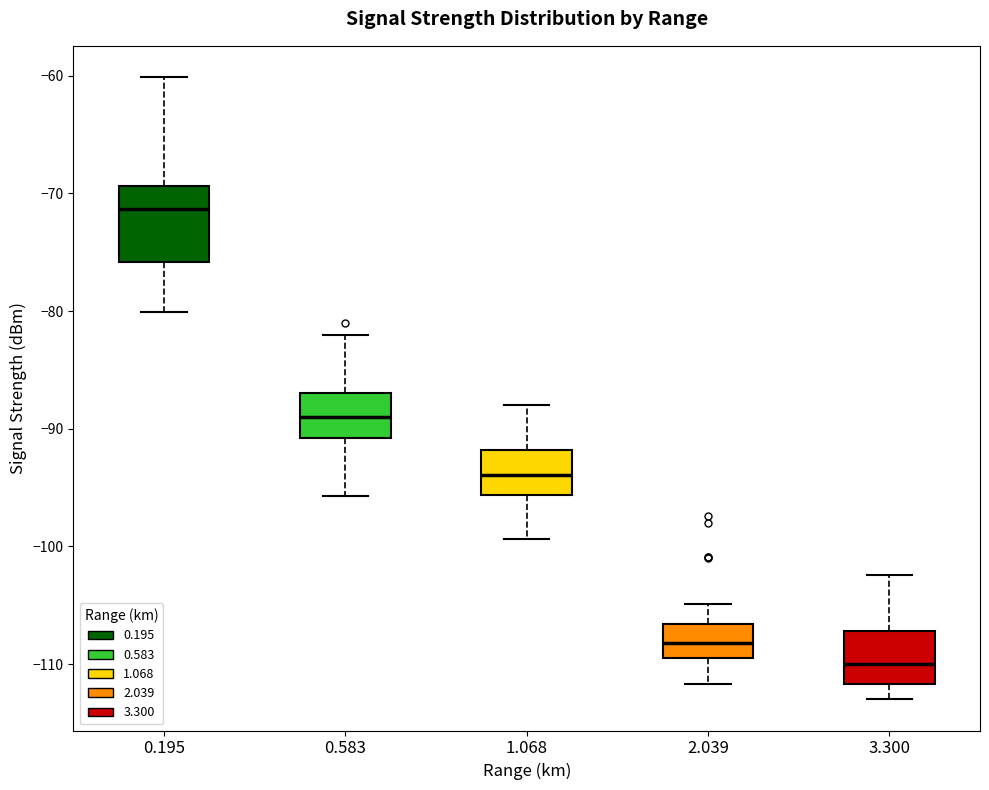

Reading left to right, transcribe this box plot: for each box, give where its median line is, the range the box spans, and where its two whiskers end, as read against the y-axis. The values are not printed on the chart, so give them approximately, as read against the axis.

0.195: median -71, box -76 to -69, whiskers -80 to -60
0.583: median -89, box -91 to -87, whiskers -96 to -82
1.068: median -94, box -96 to -92, whiskers -99 to -88
2.039: median -108, box -109 to -107, whiskers -112 to -105
3.300: median -110, box -112 to -107, whiskers -113 to -102